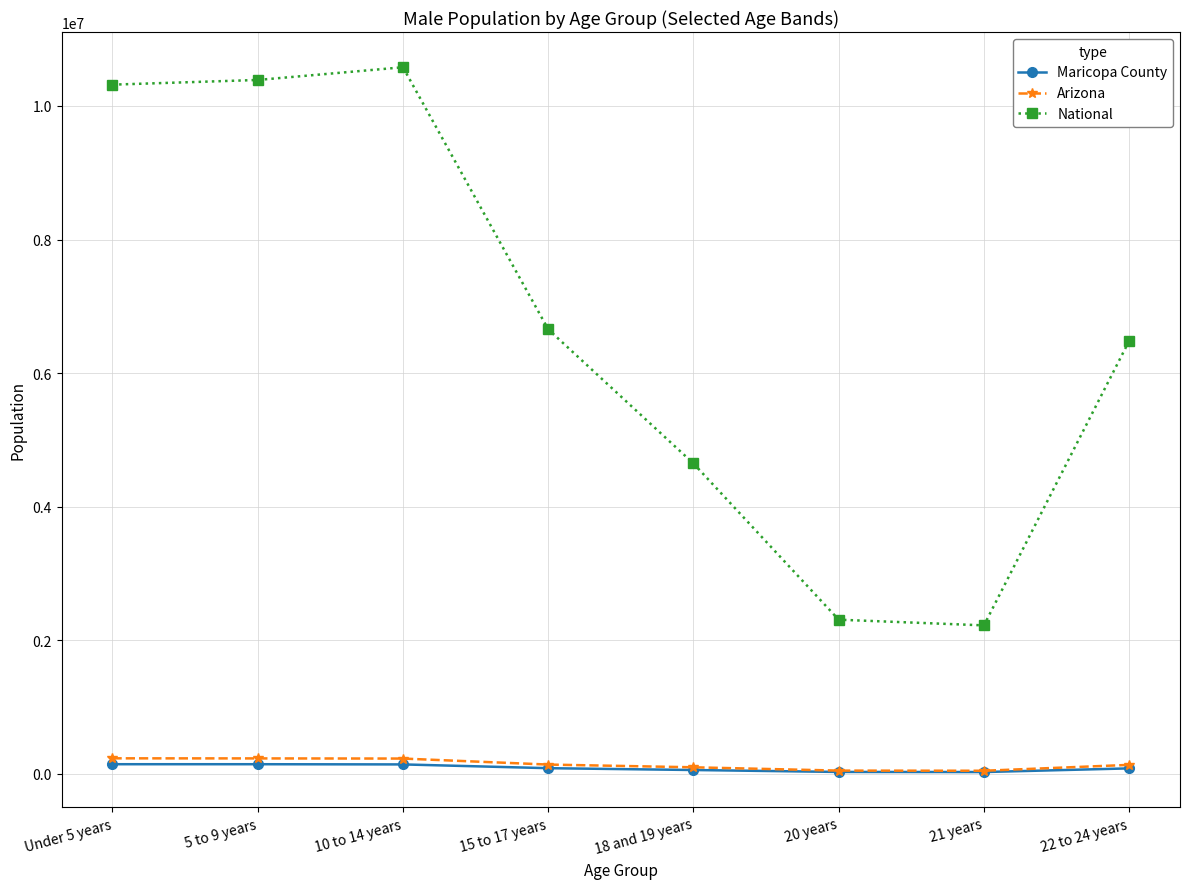

The value of National at 18 and 19 years is 2883097. True or false?

False